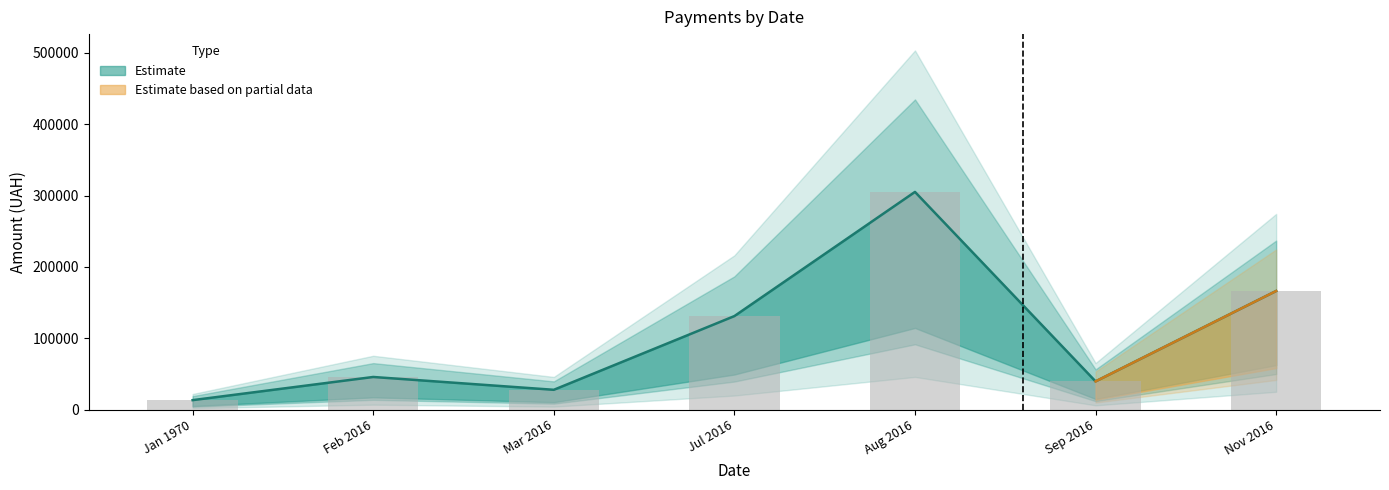

How many values are below 1602?

20